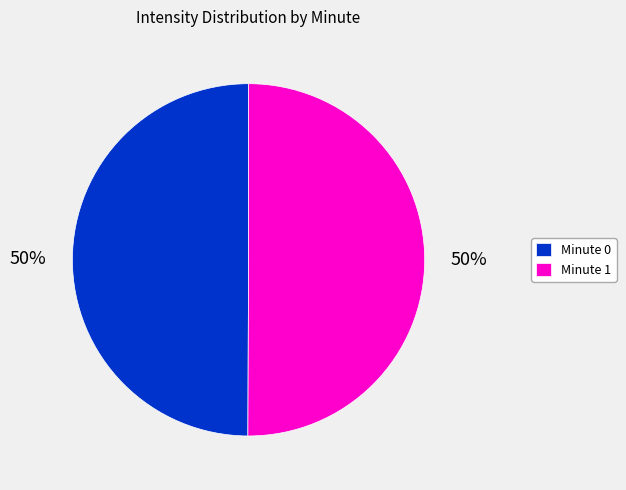

What percentage is the Minute 0 slice, to the nearest percent?

50%